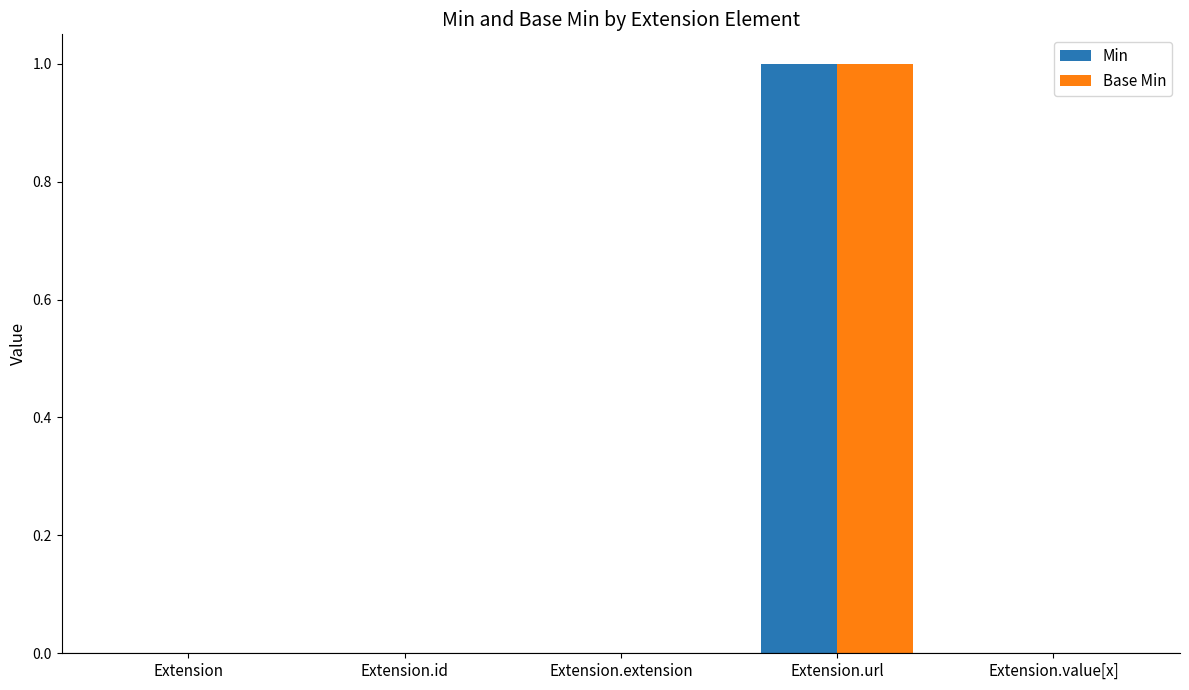

Is it true that Base Min equals 0 at Extension.id?

True